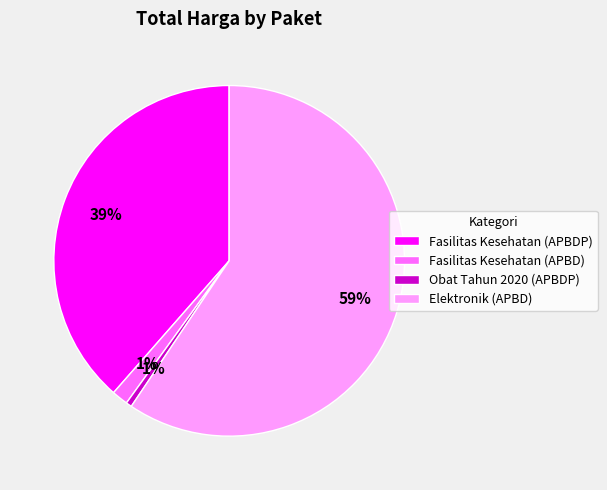

To the nearest percent, what is the combined percentage of Obat Tahun 2020 (APBDP) and Elektronik (APBD)?

60%